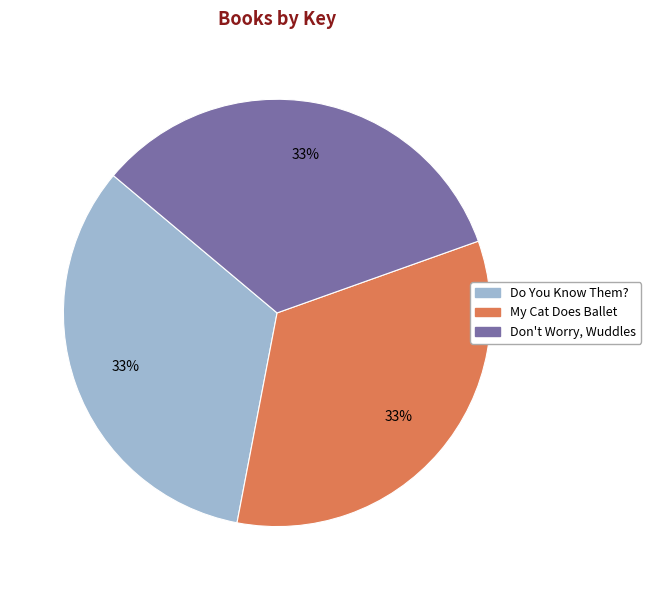

Combined, do Don't Worry, Wuddles and My Cat Does Ballet account for over 50%?

Yes